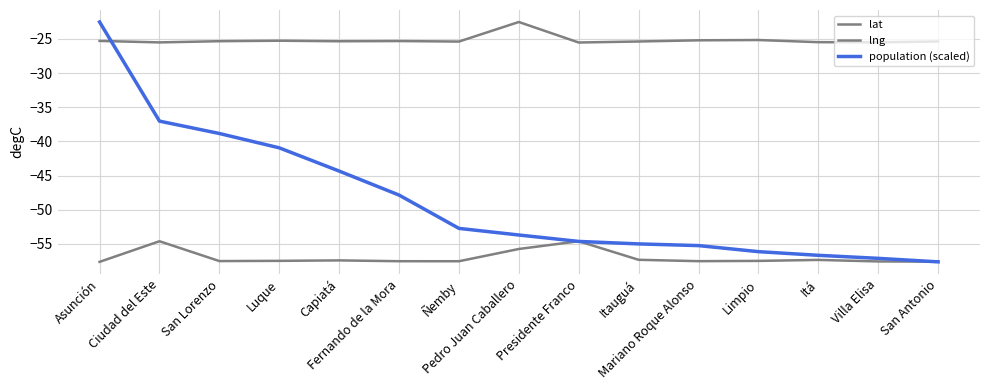

What is the greatest value displayed?

-22.5